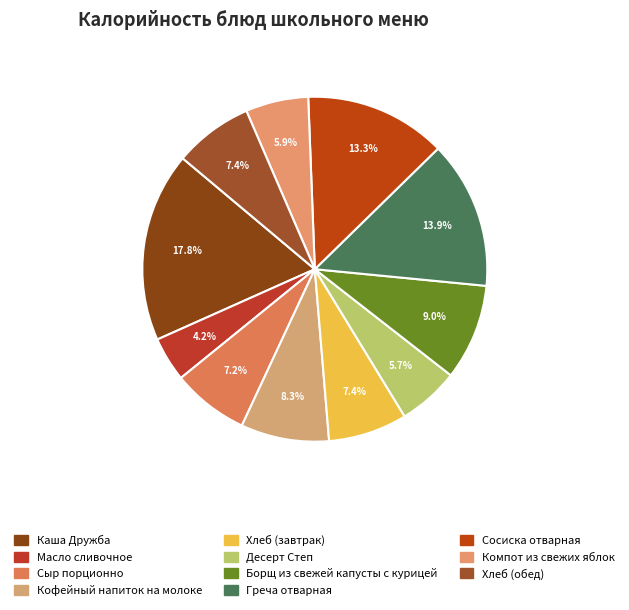

Count the number of slices in the pie.

11